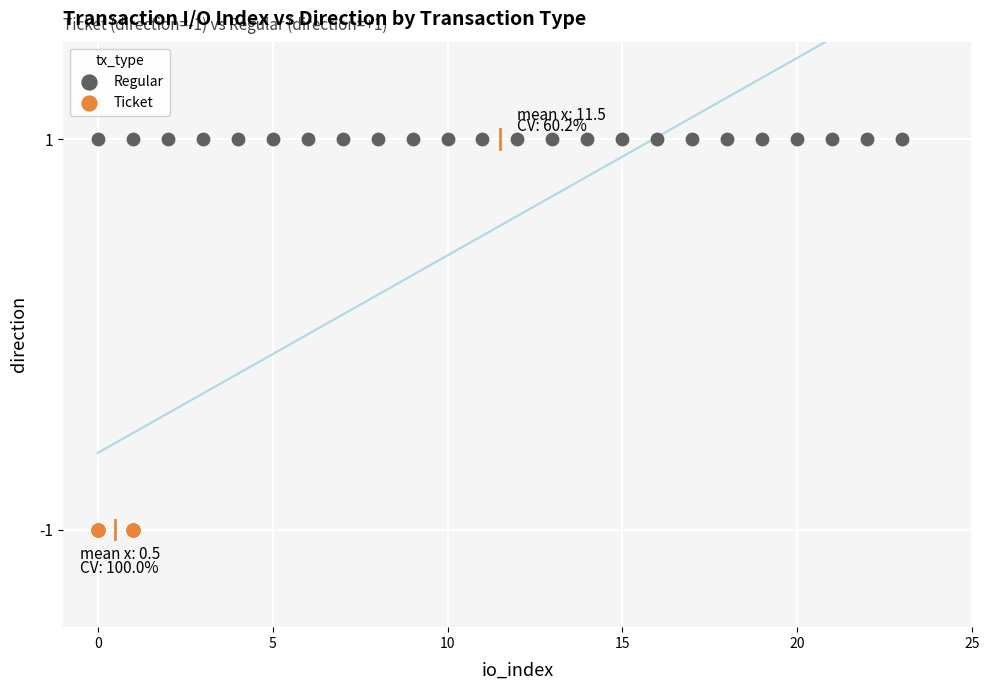

Which series reaches the minimum Y coordinate?

Ticket